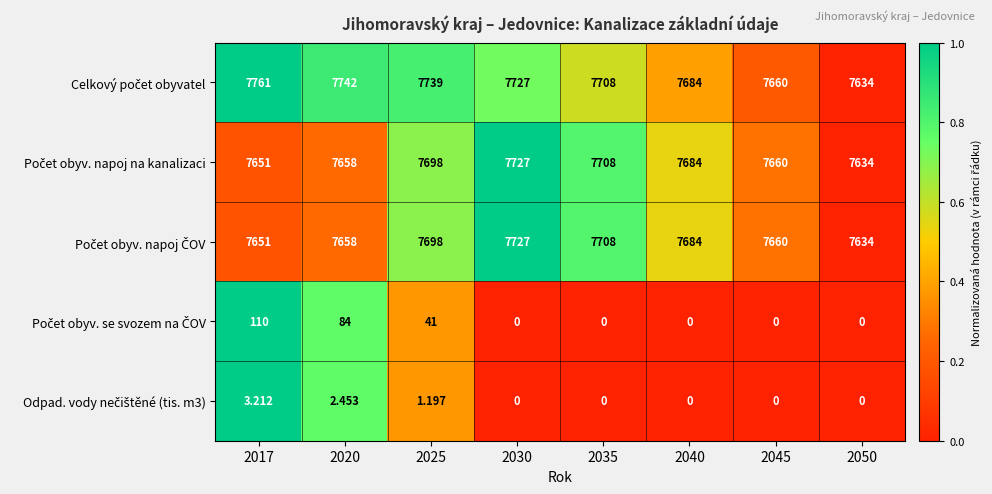

What is the spread (max minus min) of values at 2020?

7739.5